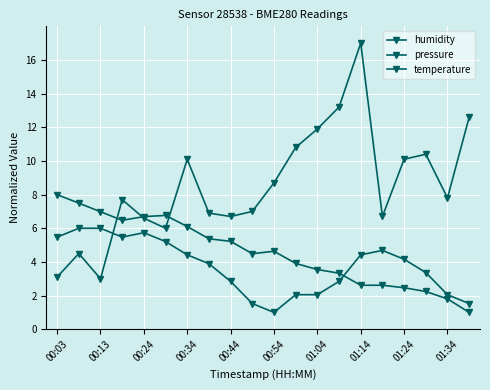

List the series in order of their overall mean, lowest first.

temperature, pressure, humidity